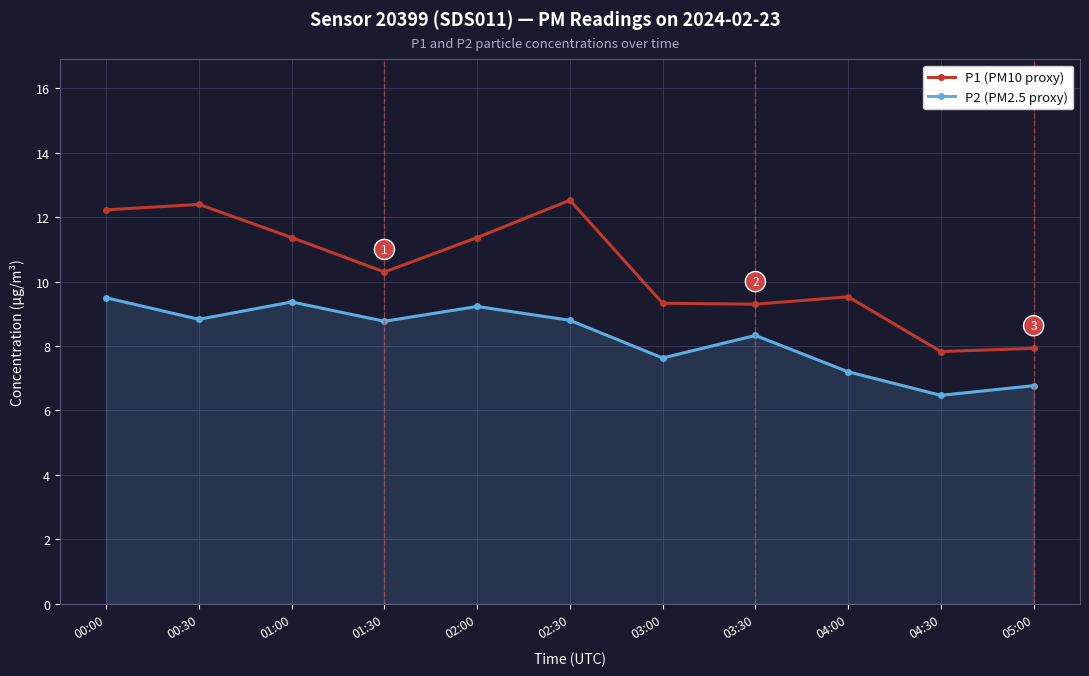

How many series are shown in this chart?

2